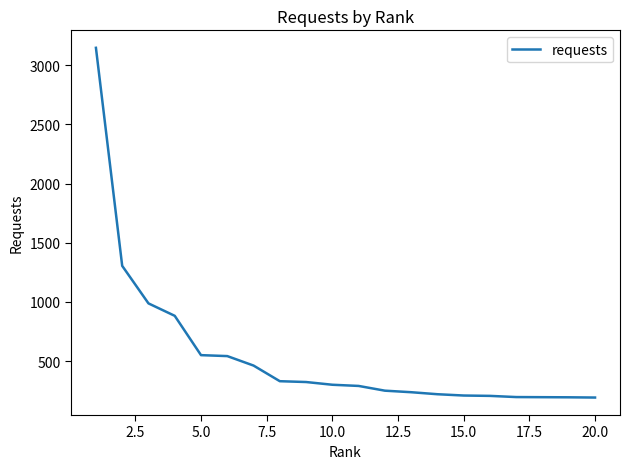

What is the difference between the maximum and minimum values?

2953